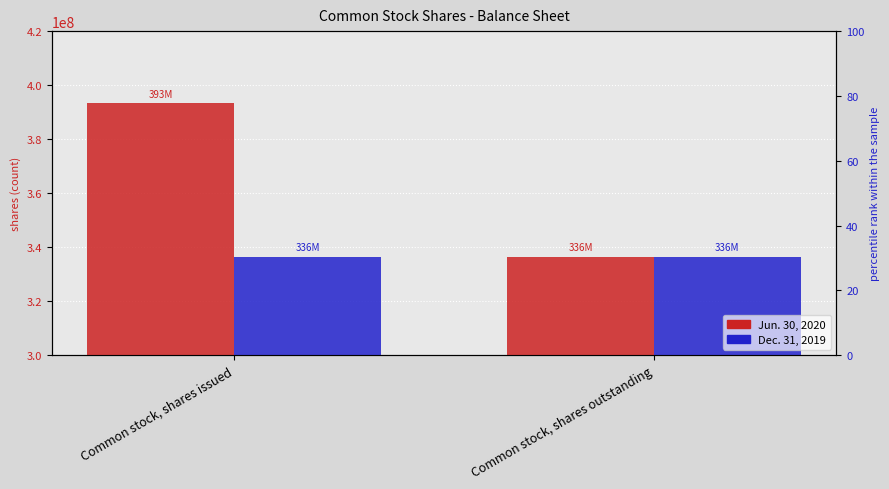

Reading left to right, extract all data points from this chart.

Jun. 30, 2020: 393277267	336536985
Dec. 31, 2019: 336536985	336536985